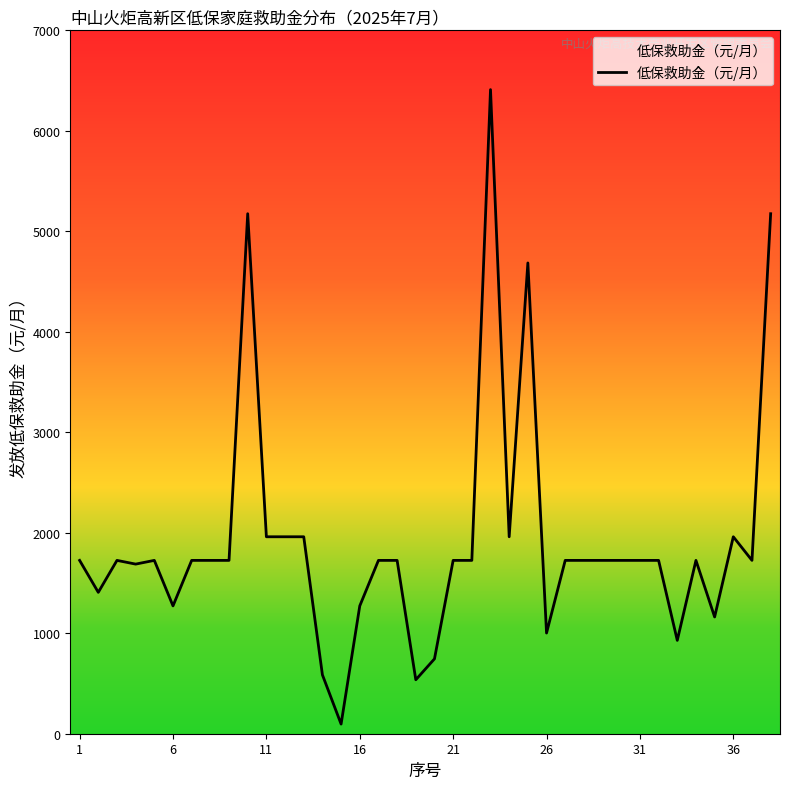

What is the difference between the maximum and minimum values?

6314